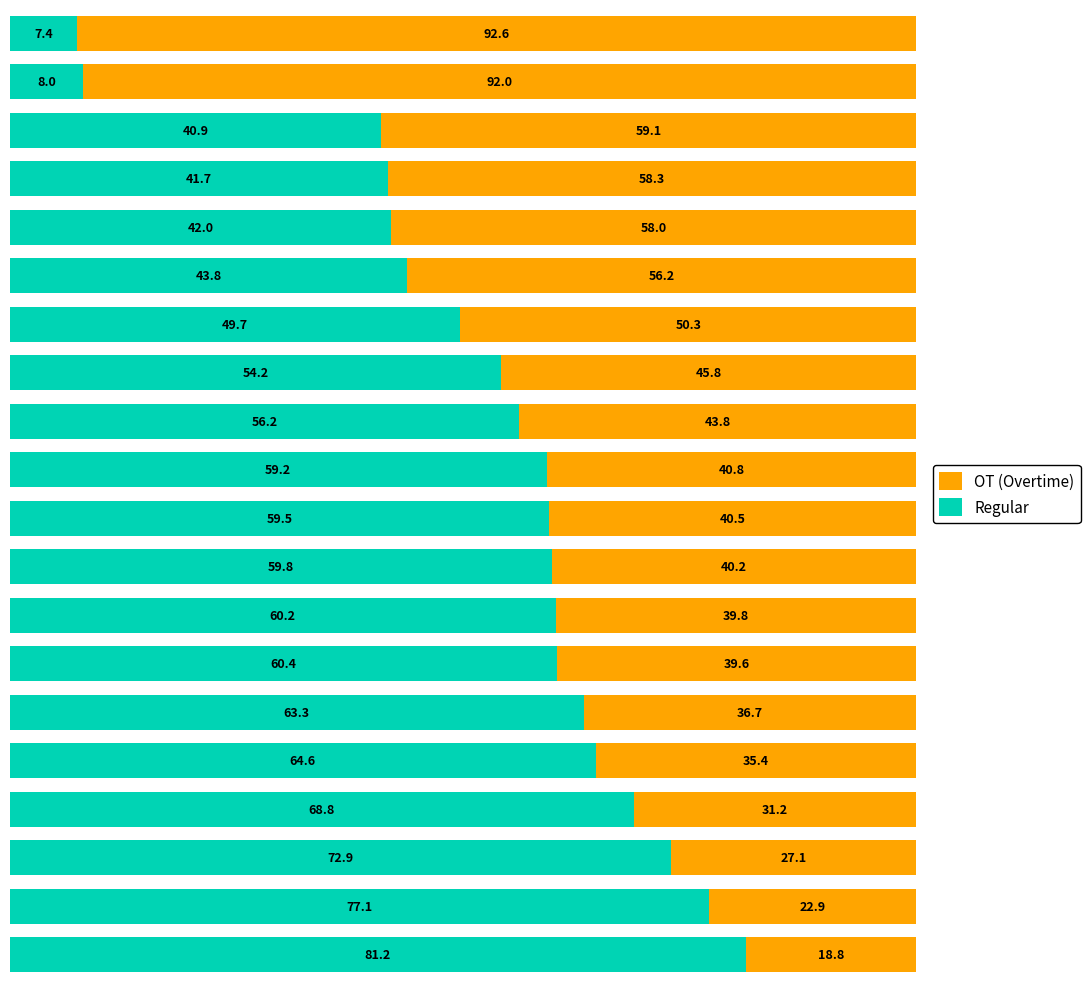

What is the average value of the Regular series?

53.5